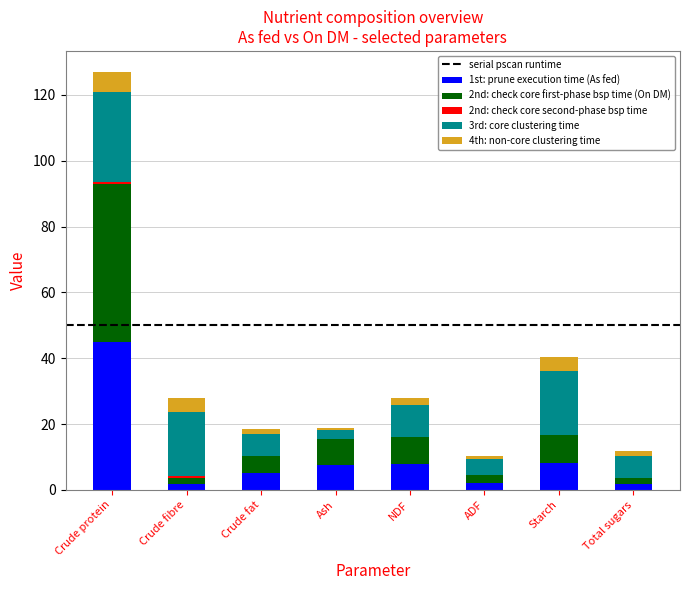

What is the maximum value for 1st: prune execution time (As fed)?

45.0